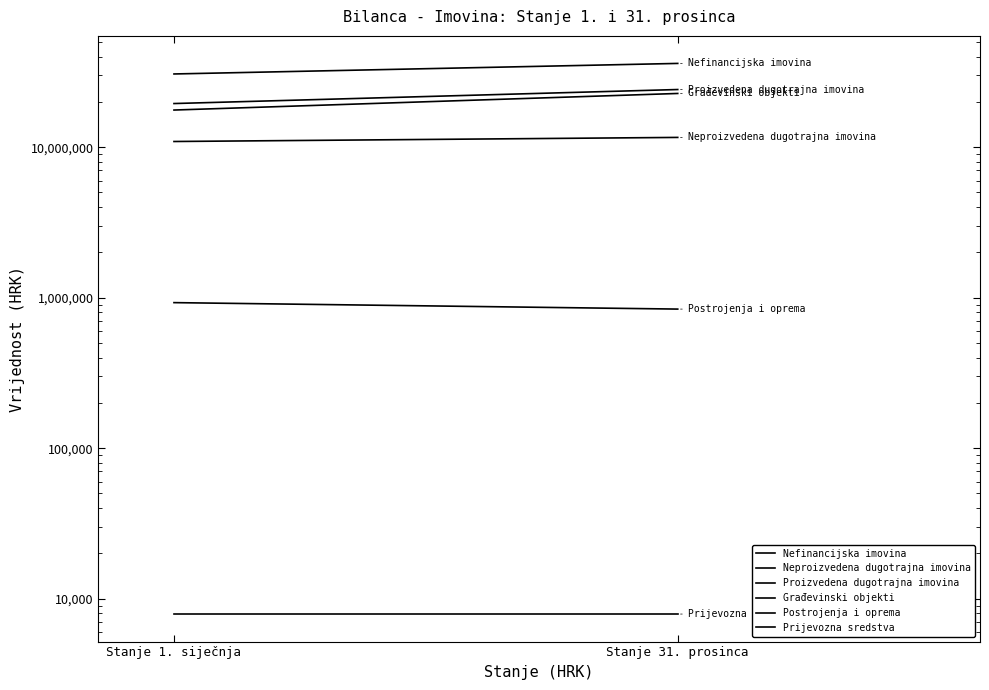

What is the label of the 1st point from the right?

Stanje 31. prosinca